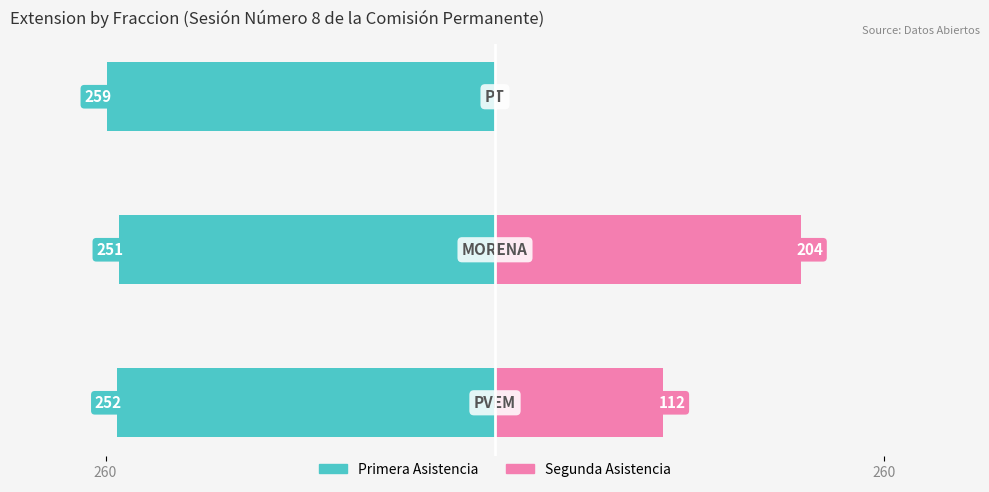

The Segunda Asistencia series shows 77 at 260. True or false?

False